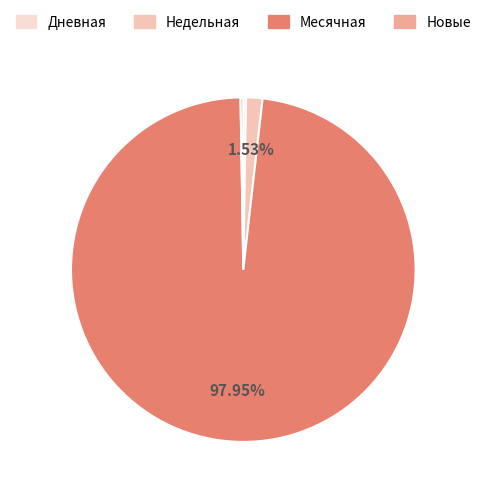

To the nearest percent, what is the difference between the largest and smallest slice percentages?

98%